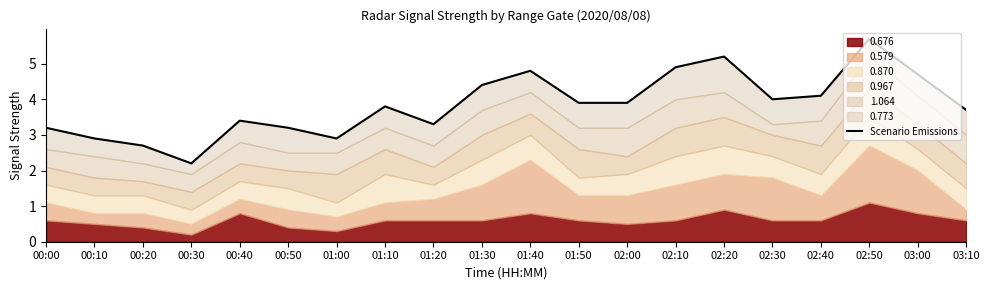

What is the difference between the maximum and minimum values?

3.5